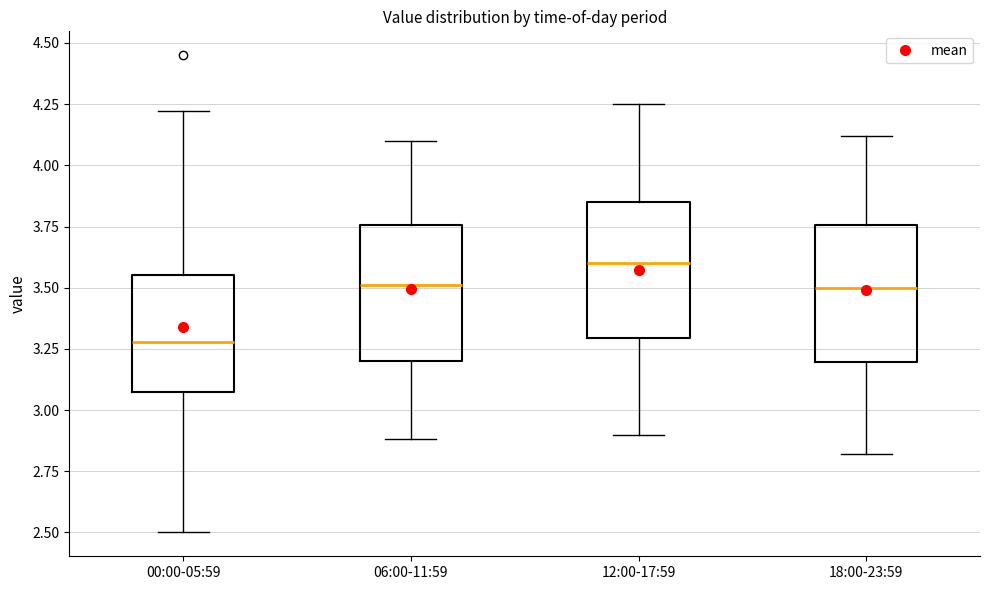

Reading left to right, read every box against the y-axis: the position of its median line, the range the box covers, and the ends of its whiskers. The values are not printed on the chart, so give them approximately, as read against the axis.

00:00-05:59: median 3.30, box 3.05 to 3.55, whiskers 2.50 to 4.20
06:00-11:59: median 3.50, box 3.20 to 3.75, whiskers 2.90 to 4.10
12:00-17:59: median 3.60, box 3.30 to 3.85, whiskers 2.90 to 4.25
18:00-23:59: median 3.50, box 3.20 to 3.75, whiskers 2.80 to 4.10